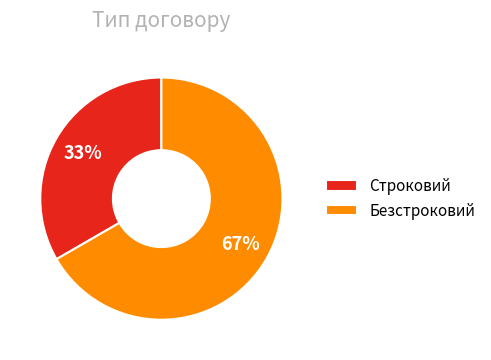

To the nearest percent, what is the combined percentage of Безстроковий and Строковий?

100%